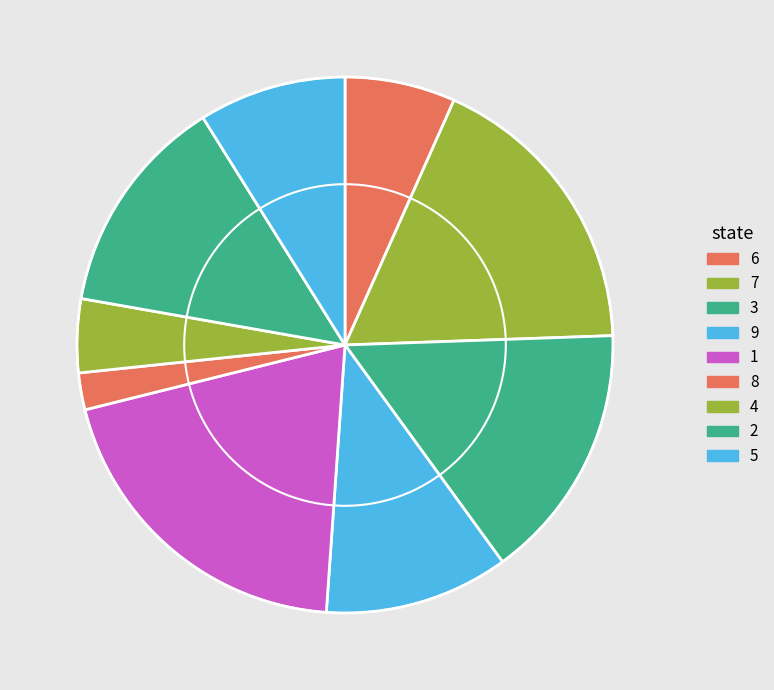

Is it true that 1 is 20% of the pie?

True